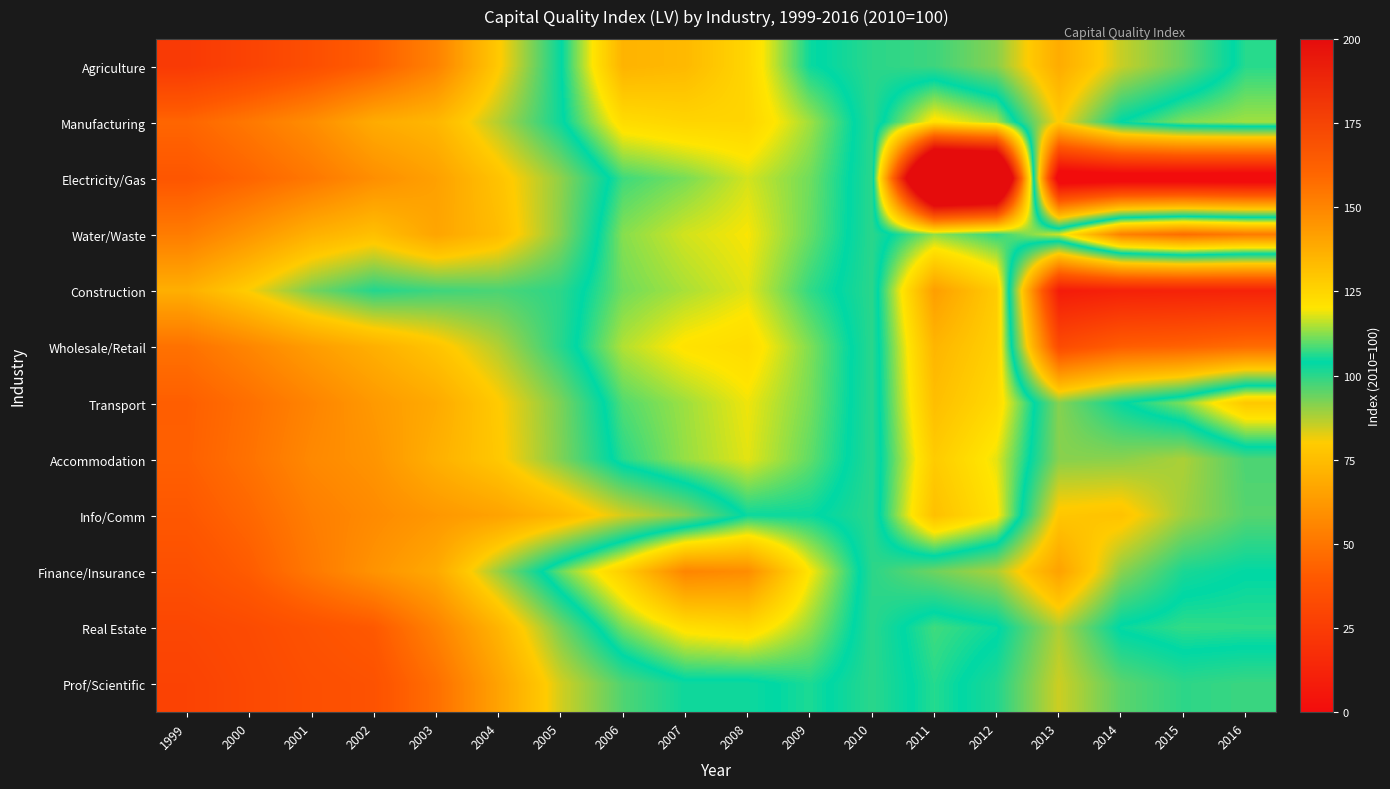

Reading left to right, list all the values displayed in this chart.

Agriculture: 1999=23.9	2000=28.8	2001=34.8	2002=42.0	2003=54.4	2004=79.1	2005=103.5	2006=135.6	2007=133.7	2008=124.7	2009=104.8	2010=100.0	2011=98.2	2012=91.2	2013=68.9	2014=85.4	2015=94.4	2016=106.4
Manufacturing: 1999=44.5	2000=51.1	2001=58.3	2002=68.8	2003=72.8	2004=87.2	2005=102.8	2006=122.8	2007=125.1	2008=125.0	2009=114.0	2010=100.0	2011=121.6	2012=114.8	2013=79.7	2014=104.3	2015=112.0	2016=114.0
Electricity/Gas: 1999=38.7	2000=44.2	2001=50.8	2002=58.8	2003=65.1	2004=77.0	2005=90.5	2006=107.8	2007=111.5	2008=117.2	2009=111.0	2010=100.0	2011=284.6	2012=276.3	2013=-12.2	2014=-9.9	2015=-10.6	2016=-11.6
Water/Waste: 1999=52.4	2000=61.2	2001=70.6	2002=75.9	2003=66.5	2004=74.7	2005=91.3	2006=112.4	2007=117.1	2008=119.7	2009=110.4	2010=100.0	2011=113.0	2012=106.9	2013=117.1	2014=151.4	2015=157.8	2016=153.5
Construction: 1999=70.0	2000=80.5	2001=92.7	2002=100.7	2003=98.3	2004=97.0	2005=99.9	2006=111.0	2007=114.6	2008=118.1	2009=107.1	2010=100.0	2011=142.1	2012=127.9	2013=7.8	2014=10.9	2015=11.4	2016=11.9
Wholesale/Retail: 1999=48.7	2000=55.8	2001=63.6	2002=70.2	2003=77.3	2004=87.2	2005=100.3	2006=115.1	2007=120.8	2008=123.0	2009=112.0	2010=100.0	2011=135.0	2012=126.3	2013=33.0	2014=41.7	2015=43.5	2016=46.8
Transport: 1999=42.0	2000=47.9	2001=55.1	2002=62.5	2003=68.4	2004=79.5	2005=92.5	2006=109.0	2007=113.9	2008=119.0	2009=111.4	2010=100.0	2011=132.1	2012=123.7	2013=91.4	2014=103.4	2015=112.0	2016=129.2
Accommodation: 1999=42.4	2000=48.9	2001=56.8	2002=60.8	2003=70.4	2004=78.7	2005=92.1	2006=106.5	2007=113.4	2008=118.2	2009=110.0	2010=100.0	2011=128.0	2012=118.4	2013=91.3	2014=91.0	2015=88.0	2016=96.9
Info/Comm: 1999=39.3	2000=45.1	2001=53.0	2002=57.5	2003=61.9	2004=65.8	2005=73.0	2006=84.1	2007=91.5	2008=104.6	2009=104.7	2010=100.0	2011=131.6	2012=120.8	2013=78.3	2014=77.0	2015=89.0	2016=95.9
Finance/Insurance: 1999=35.4	2000=41.1	2001=51.1	2002=60.4	2003=68.1	2004=89.7	2005=110.3	2006=127.3	2007=150.0	2008=147.7	2009=120.1	2010=100.0	2011=93.6	2012=87.9	2013=65.4	2014=90.9	2015=101.6	2016=103.8
Real Estate: 1999=30.6	2000=33.0	2001=36.6	2002=39.9	2003=54.4	2004=72.0	2005=93.0	2006=111.3	2007=121.7	2008=124.3	2009=113.3	2010=100.0	2011=107.9	2012=104.8	2013=87.5	2014=104.7	2015=107.1	2016=106.8
Prof/Scientific: 1999=28.5	2000=31.8	2001=34.9	2002=36.6	2003=47.8	2004=65.7	2005=84.2	2006=96.5	2007=102.7	2008=102.6	2009=105.8	2010=100.0	2011=106.3	2012=101.0	2013=84.8	2014=95.5	2015=99.7	2016=98.5